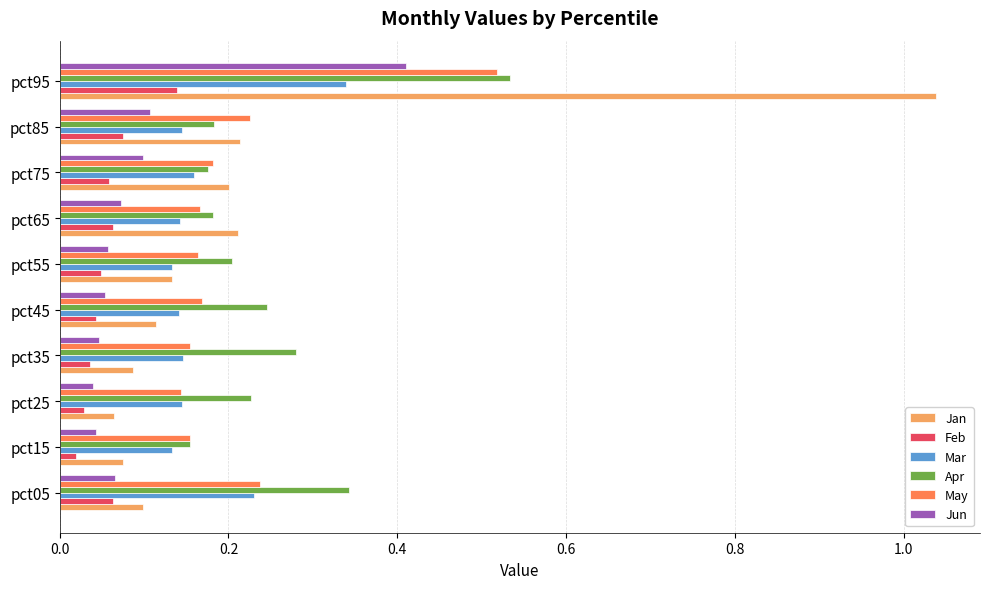

Count the Feb values in the range 0 to 1.

10